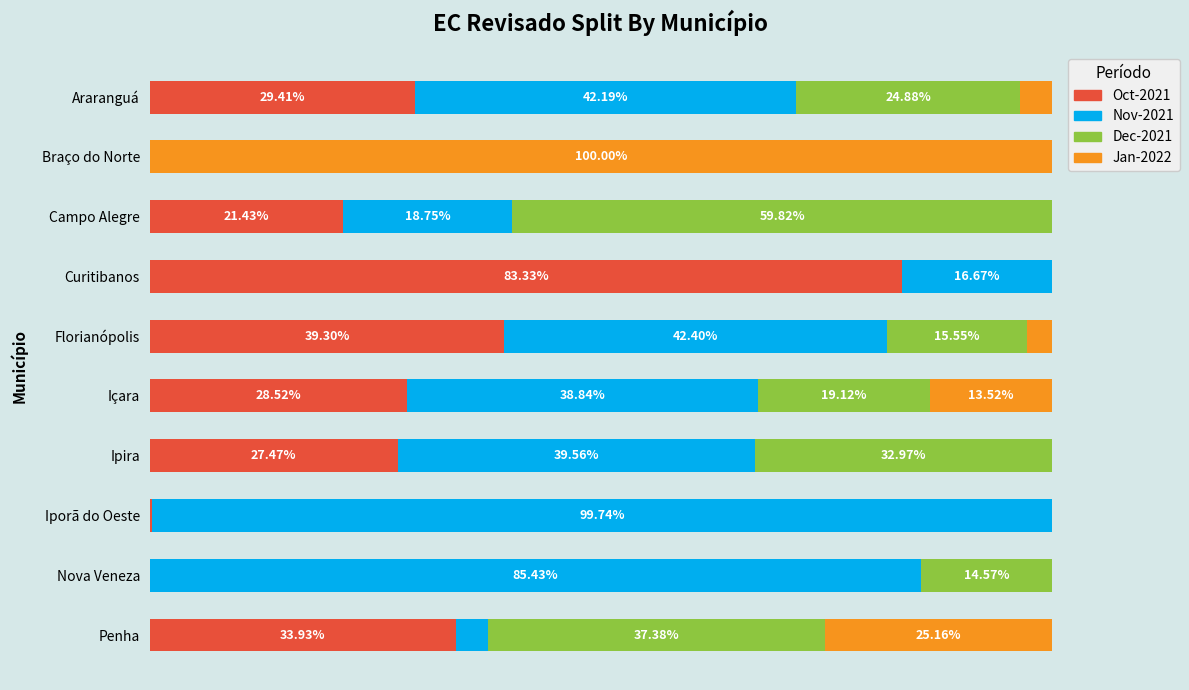

Which category has the highest value in the Oct-2021 series?

Curitibanos